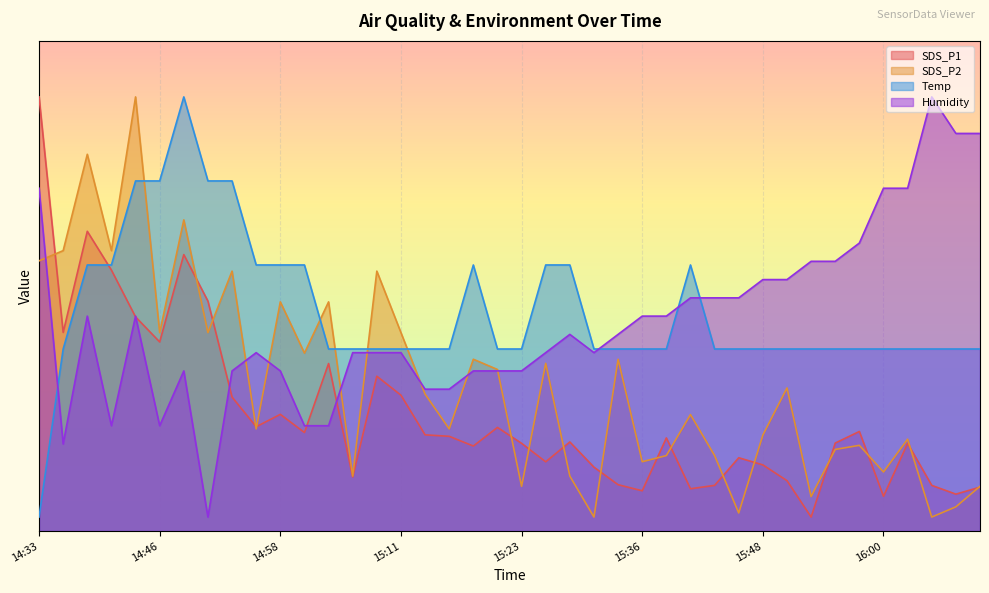

What is the maximum value shown in the chart?

62.0